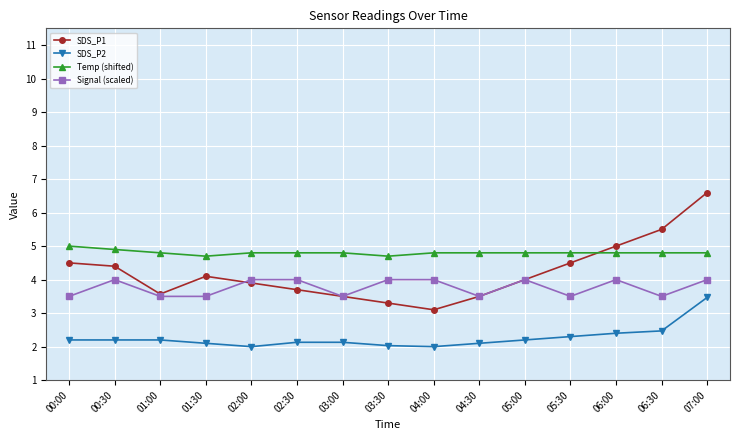

Reading right to left, transcribe all the data shown in this chart.

SDS_P1: 07:00=6.6	06:30=5.5	06:00=5.0	05:30=4.5	05:00=4.0	04:30=3.5	04:00=3.1	03:30=3.3	03:00=3.5	02:30=3.7	02:00=3.9	01:30=4.1	01:00=3.6	00:30=4.4	00:00=4.5
SDS_P2: 07:00=3.5	06:30=2.5	06:00=2.4	05:30=2.3	05:00=2.2	04:30=2.1	04:00=2.0	03:30=2.0	03:00=2.1	02:30=2.1	02:00=2.0	01:30=2.1	01:00=2.2	00:30=2.2	00:00=2.2
Temp (shifted): 07:00=4.8	06:30=4.8	06:00=4.8	05:30=4.8	05:00=4.8	04:30=4.8	04:00=4.8	03:30=4.7	03:00=4.8	02:30=4.8	02:00=4.8	01:30=4.7	01:00=4.8	00:30=4.9	00:00=5.0
Signal (scaled): 07:00=4.0	06:30=3.5	06:00=4.0	05:30=3.5	05:00=4.0	04:30=3.5	04:00=4.0	03:30=4.0	03:00=3.5	02:30=4.0	02:00=4.0	01:30=3.5	01:00=3.5	00:30=4.0	00:00=3.5